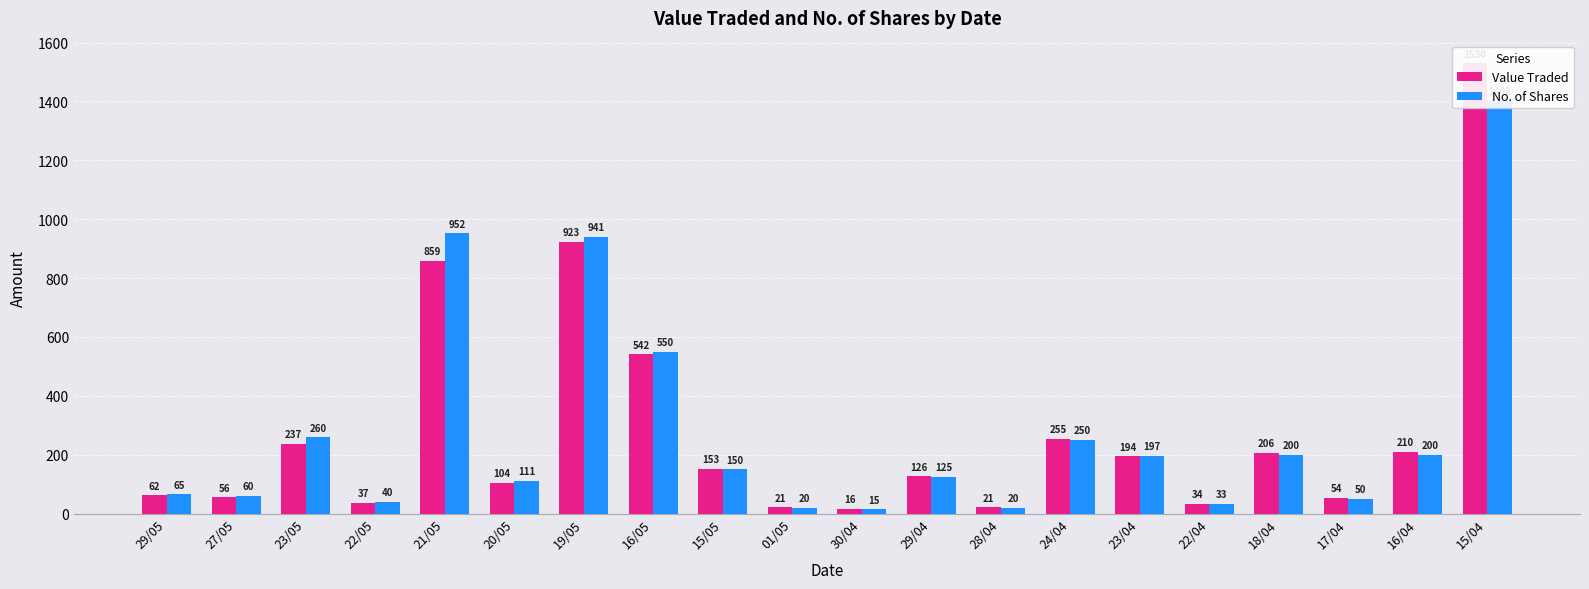

Does the chart contain stacked bars?

No